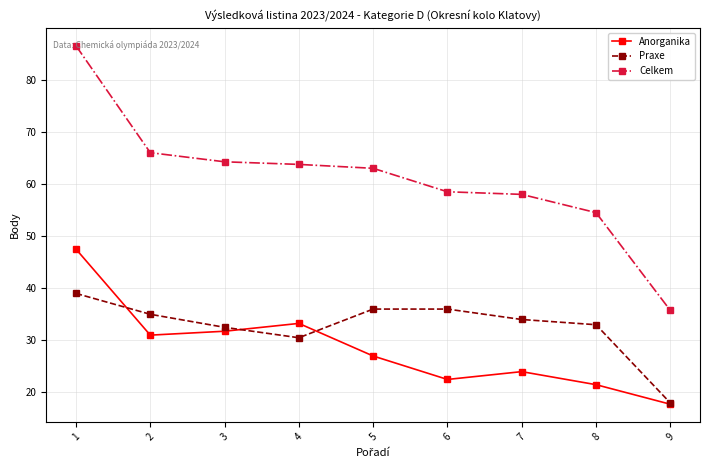

What is the sum of all Praxe values?

294.0